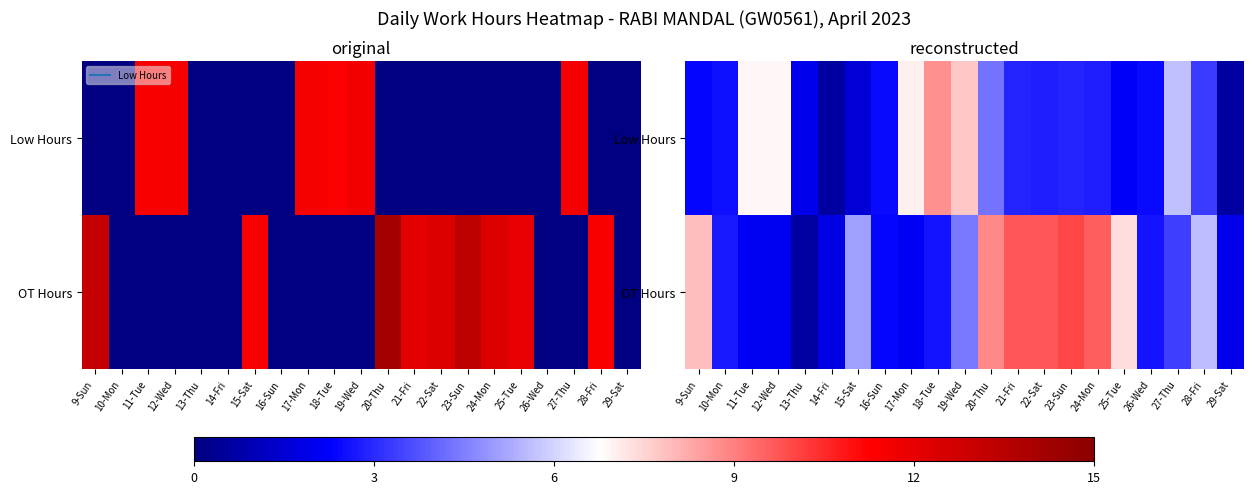

The value of Low Hours at 10-Mon is 3.6. True or false?

False